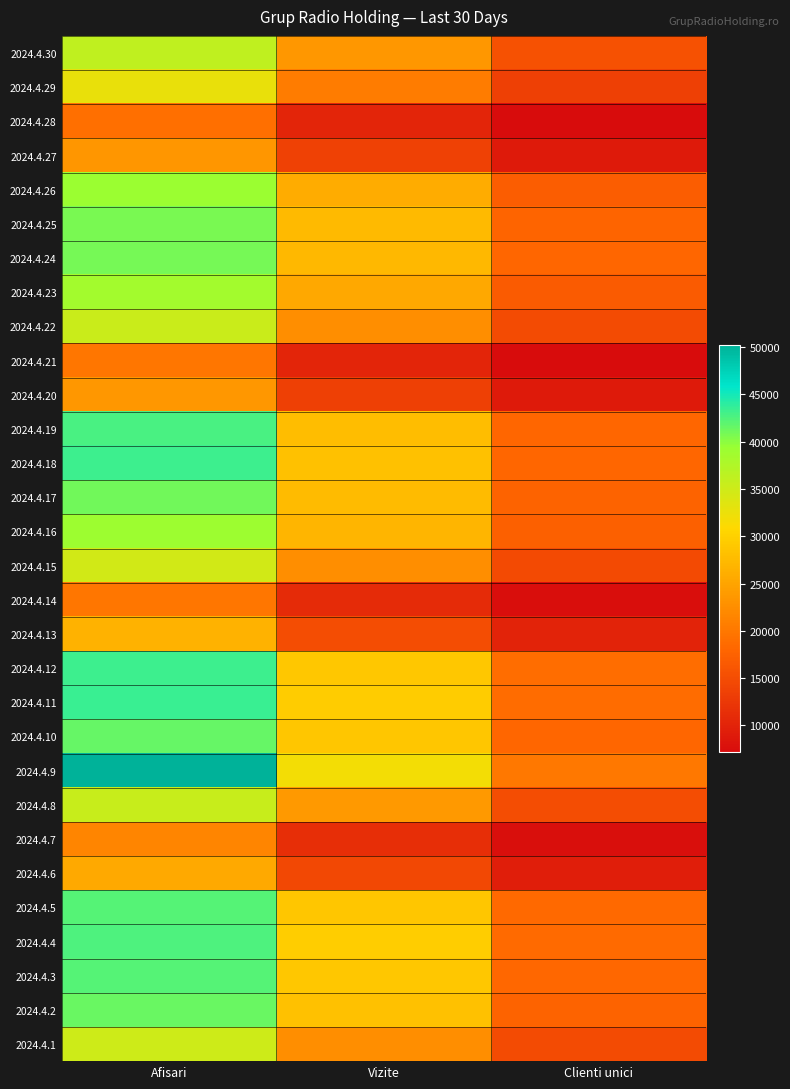

Reading right to left, extract all data points from this chart.

2024.4.30: Clienti unici=15558	Vizite=23617	Afisari=36189
2024.4.29: Clienti unici=13533	Vizite=20511	Afisari=32624
2024.4.28: Clienti unici=7205	Vizite=10289	Afisari=19071
2024.4.27: Clienti unici=9032	Vizite=13636	Afisari=23483
2024.4.26: Clienti unici=17083	Vizite=25912	Afisari=39261
2024.4.25: Clienti unici=17796	Vizite=27422	Afisari=40721
2024.4.24: Clienti unici=17961	Vizite=27281	Afisari=40928
2024.4.23: Clienti unici=16699	Vizite=25415	Afisari=38525
2024.4.22: Clienti unici=14826	Vizite=22497	Afisari=35283
2024.4.21: Clienti unici=7235	Vizite=10380	Afisari=19855
2024.4.20: Clienti unici=9001	Vizite=13437	Afisari=23588
2024.4.19: Clienti unici=18020	Vizite=27812	Afisari=42811
2024.4.18: Clienti unici=17980	Vizite=28214	Afisari=43164
2024.4.17: Clienti unici=17684	Vizite=27601	Afisari=41095
2024.4.16: Clienti unici=17357	Vizite=26929	Afisari=39094
2024.4.15: Clienti unici=14741	Vizite=22562	Afisari=34583
2024.4.14: Clienti unici=7480	Vizite=10980	Afisari=19827
2024.4.13: Clienti unici=9964	Vizite=14969	Afisari=26614
2024.4.12: Clienti unici=18863	Vizite=28896	Afisari=43313
2024.4.11: Clienti unici=18666	Vizite=29429	Afisari=43359
2024.4.10: Clienti unici=18040	Vizite=28750	Afisari=41557
2024.4.9: Clienti unici=20059	Vizite=31797	Afisari=50203
2024.4.8: Clienti unici=14991	Vizite=23772	Afisari=35548
2024.4.7: Clienti unici=7658	Vizite=11279	Afisari=21575
2024.4.6: Clienti unici=9474	Vizite=14473	Afisari=25588
2024.4.5: Clienti unici=18325	Vizite=28846	Afisari=42243
2024.4.4: Clienti unici=18609	Vizite=29608	Afisari=42578
2024.4.3: Clienti unici=18280	Vizite=29027	Afisari=42179
2024.4.2: Clienti unici=17728	Vizite=28349	Afisari=41317
2024.4.1: Clienti unici=14817	Vizite=22622	Afisari=34964